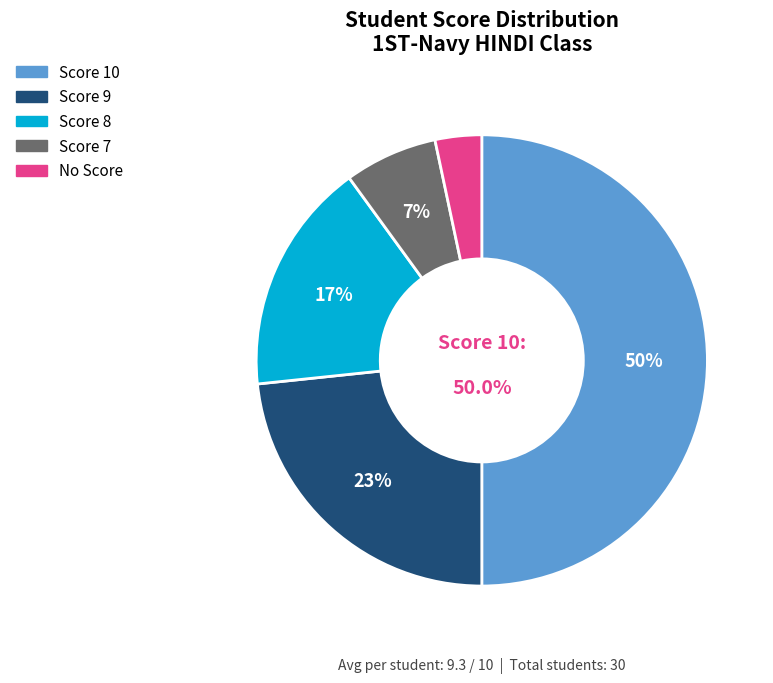

Which has a higher value, No Score or Score 8?

Score 8